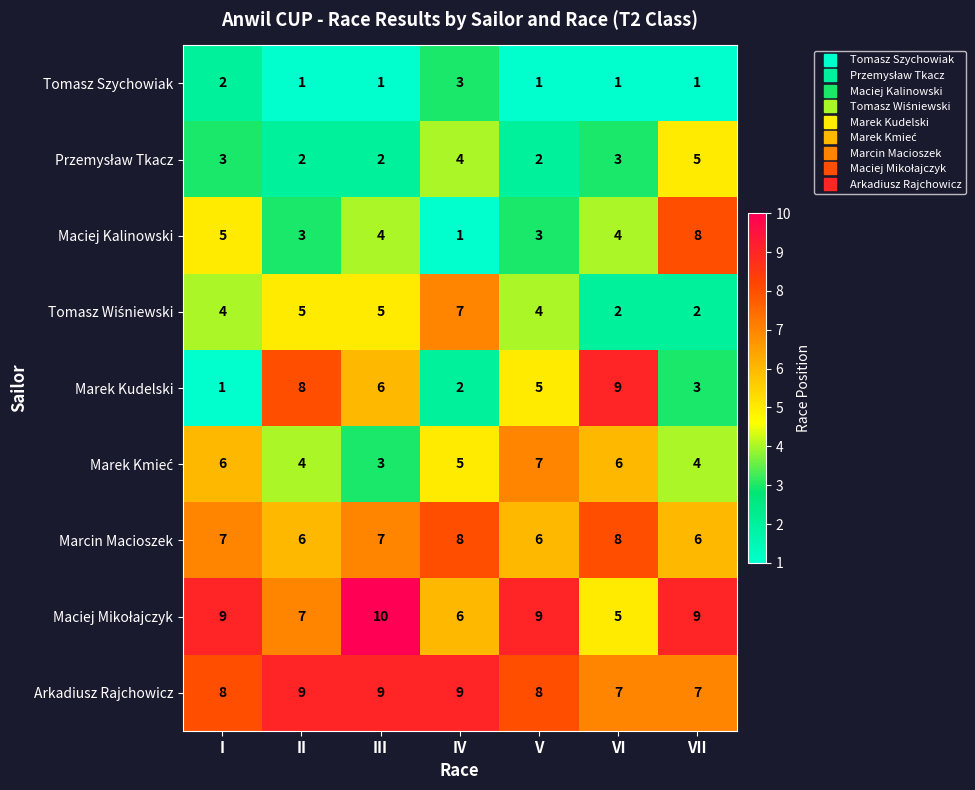

Which series has the widest spread of values?

Marek Kudelski